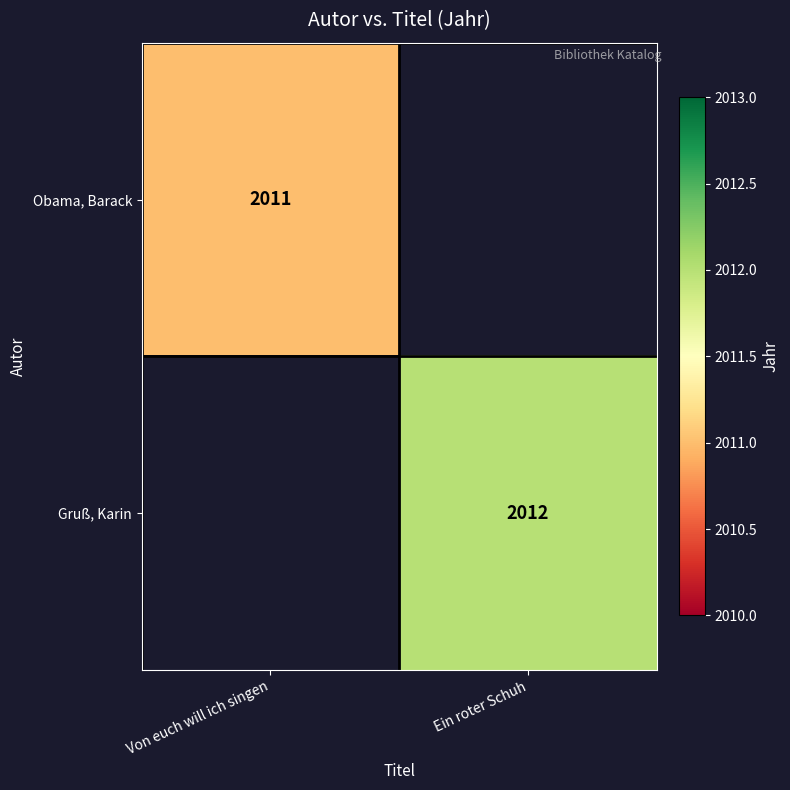

True or false: Gruß, Karin has a value of 2694 at Ein roter Schuh.

False